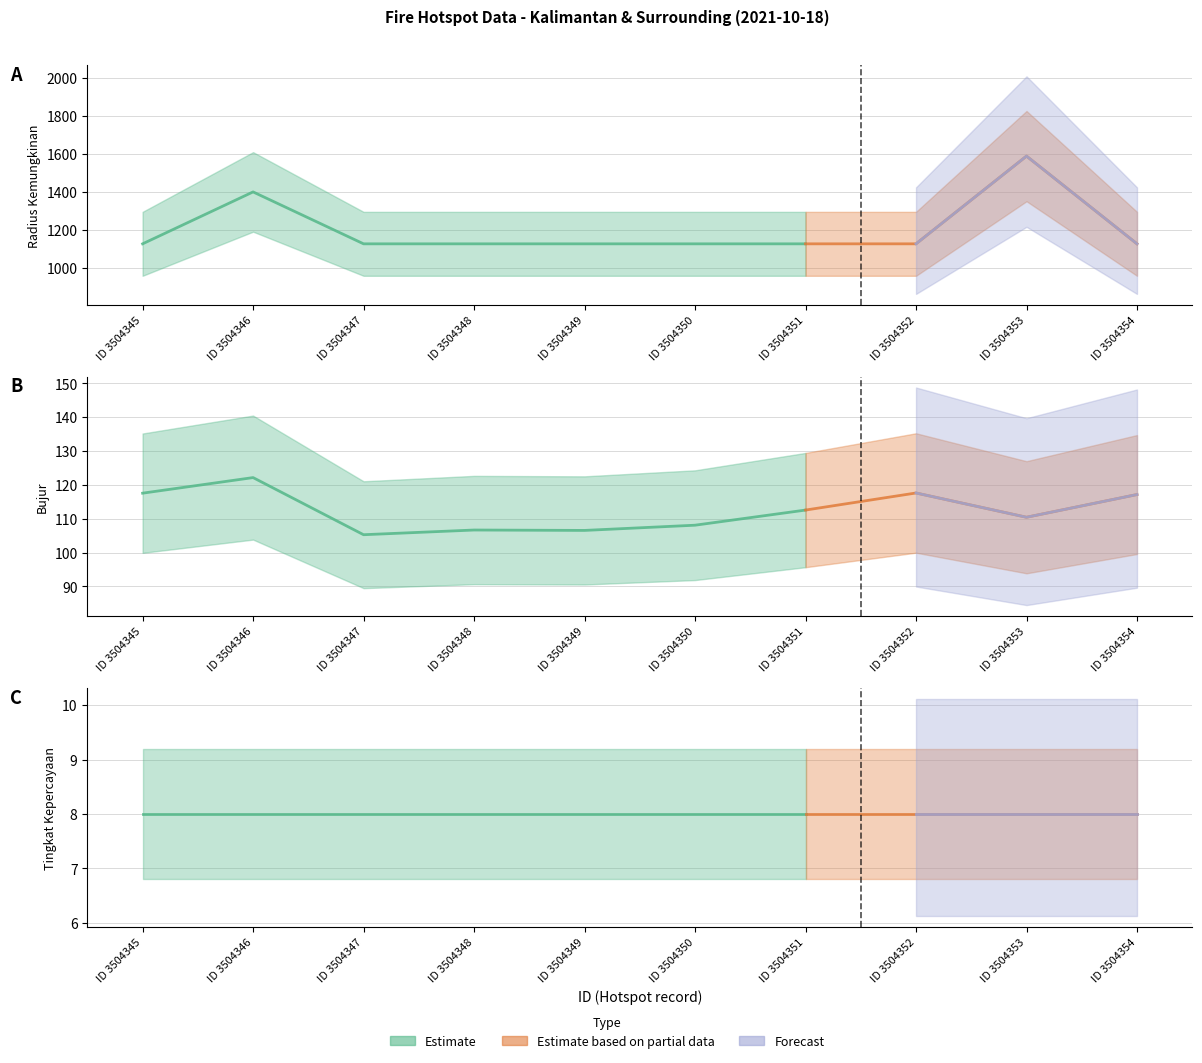

Is it true that bujur equals 33.7 at 3504347?

False